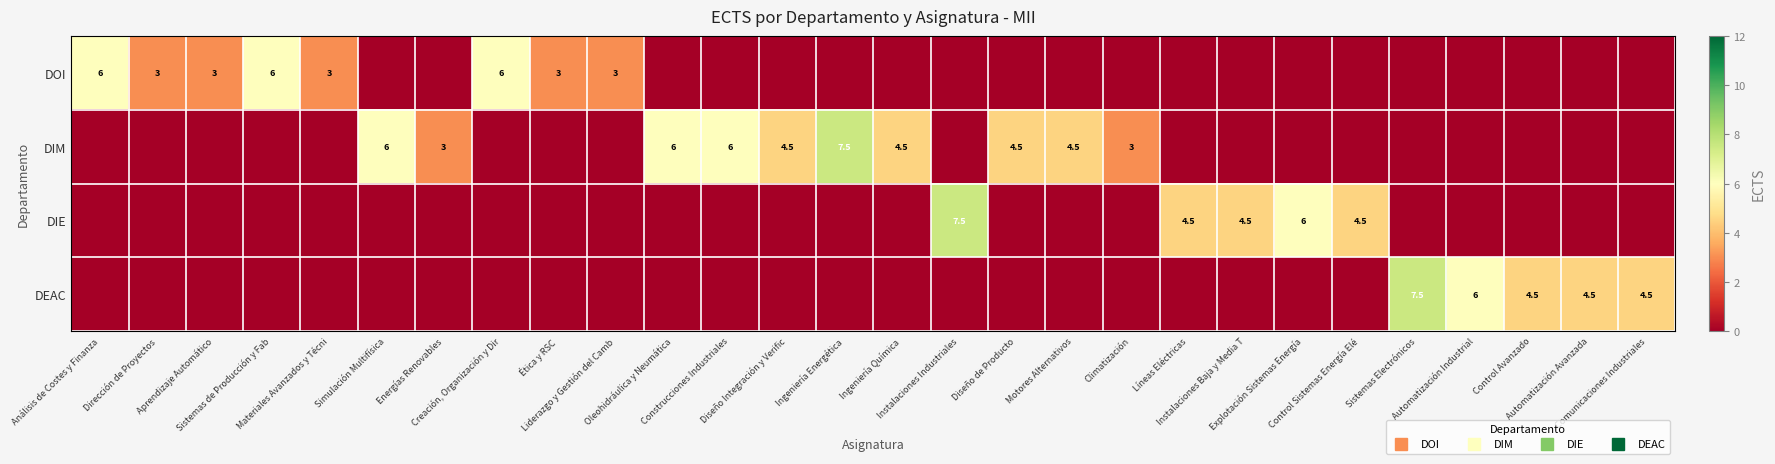

How many data points in DIM are above 0?

10